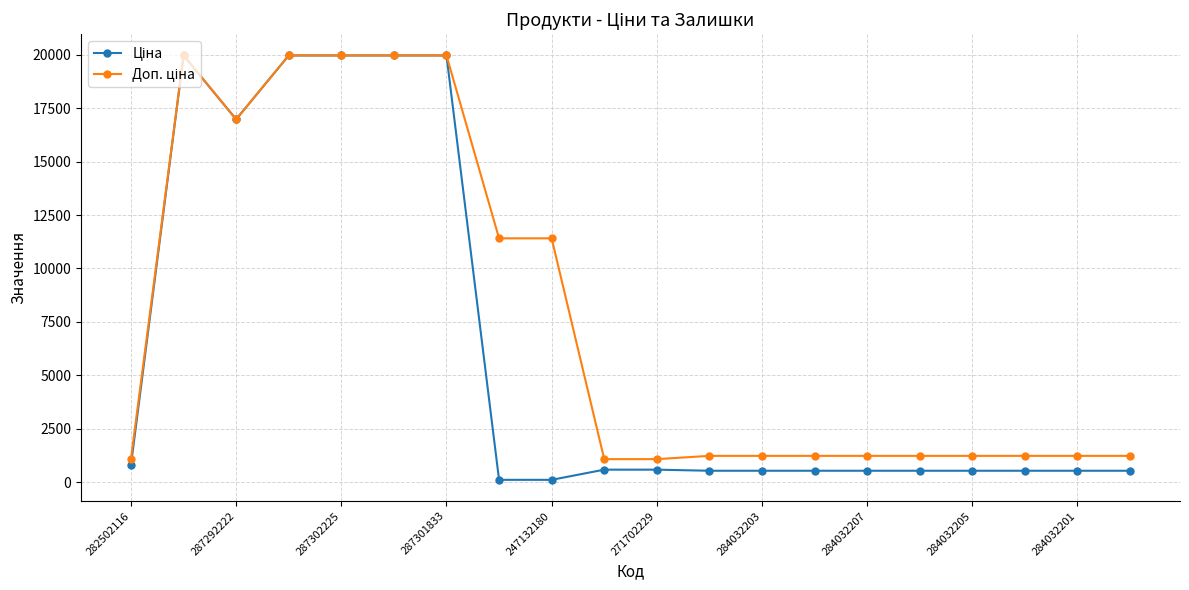

At how many categories does at least one series exceed 2659?

8